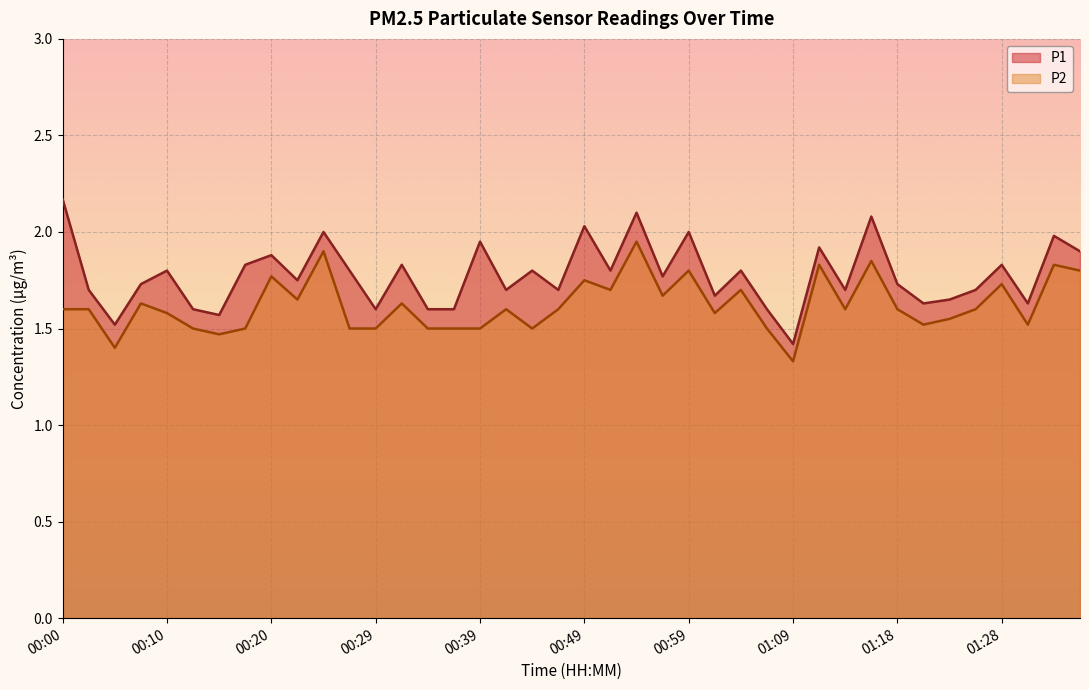

What is the difference between the maximum and minimum values in the P2 series?

0.6